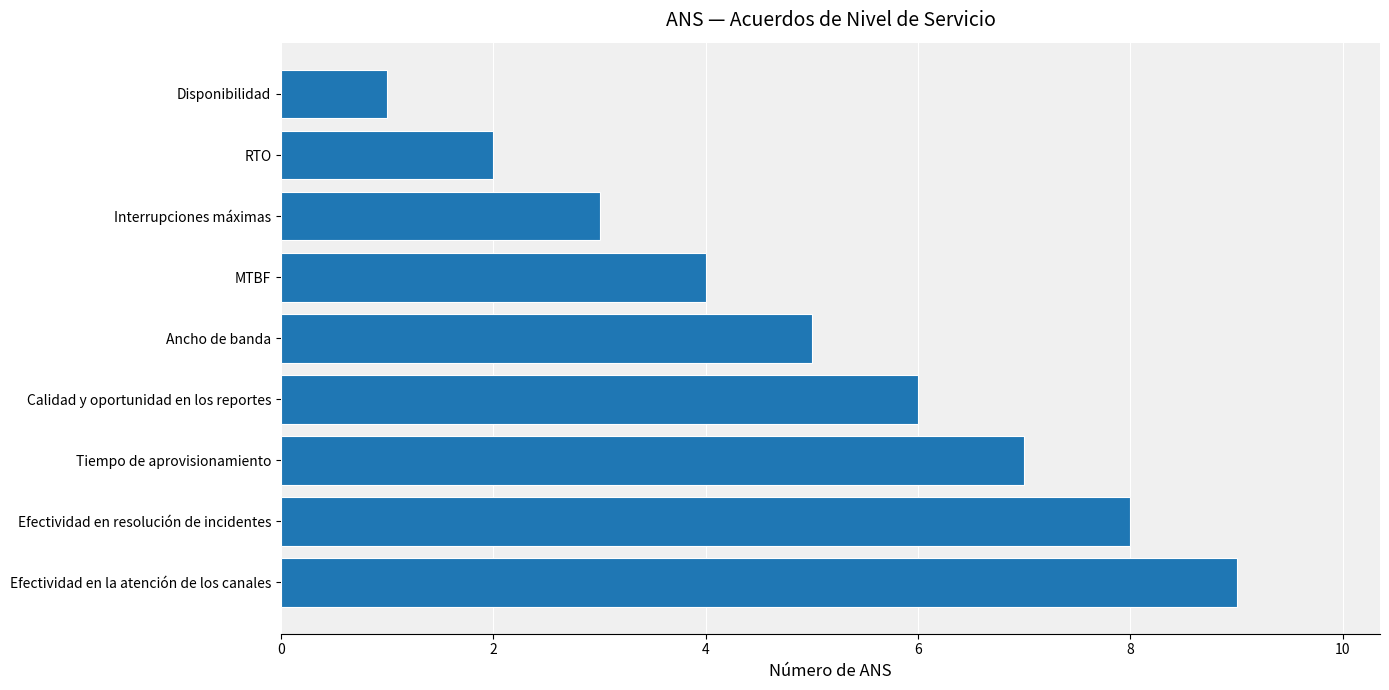

What is the difference between the maximum and minimum values?

8